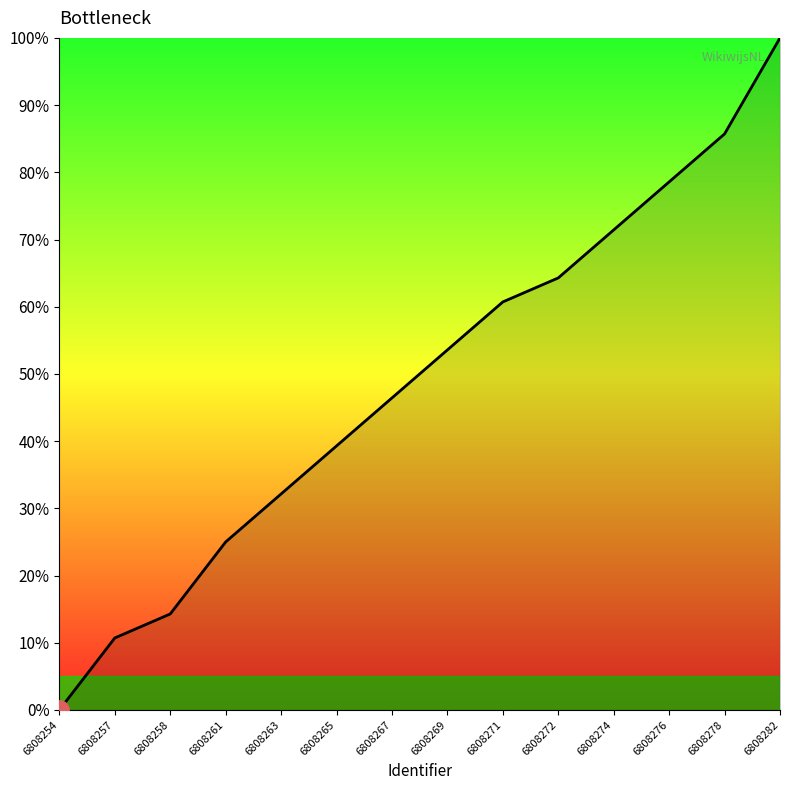

At which category does the chart reach its peak across all series?

6808282